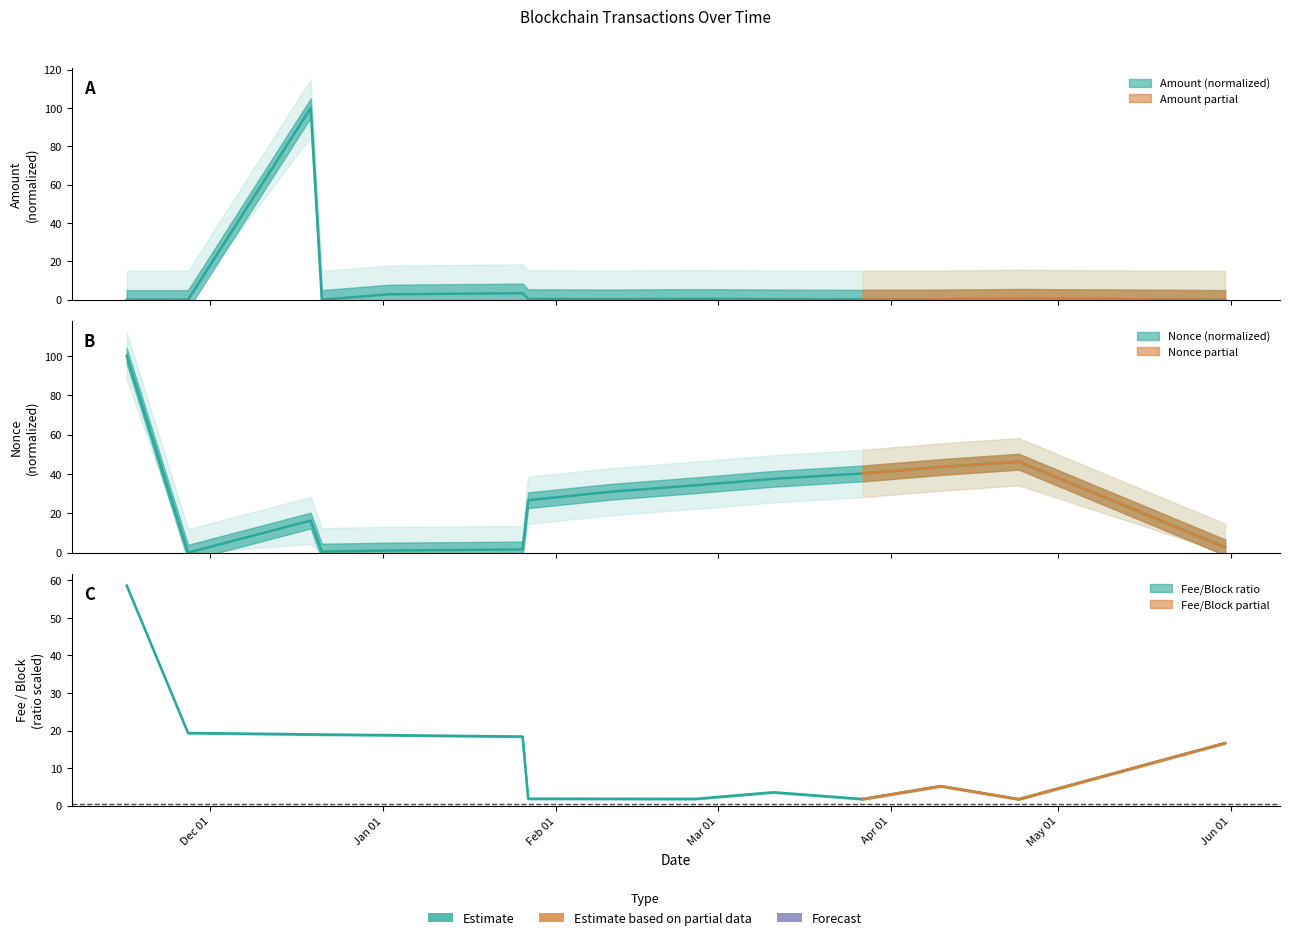

What are all the series names shown in the legend?

Amount, Fee, Nonce